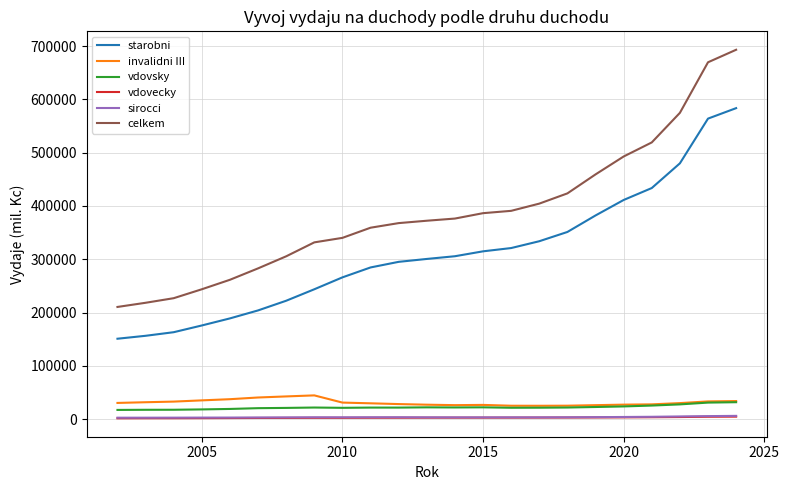

What is the sum of all invalidni III values?

714043.2